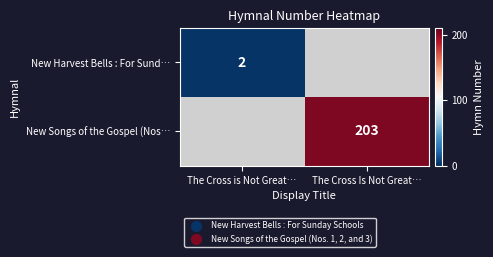

The value of New Harvest Bells : For Sund… at The Cross is Not Great… is 1. True or false?

False